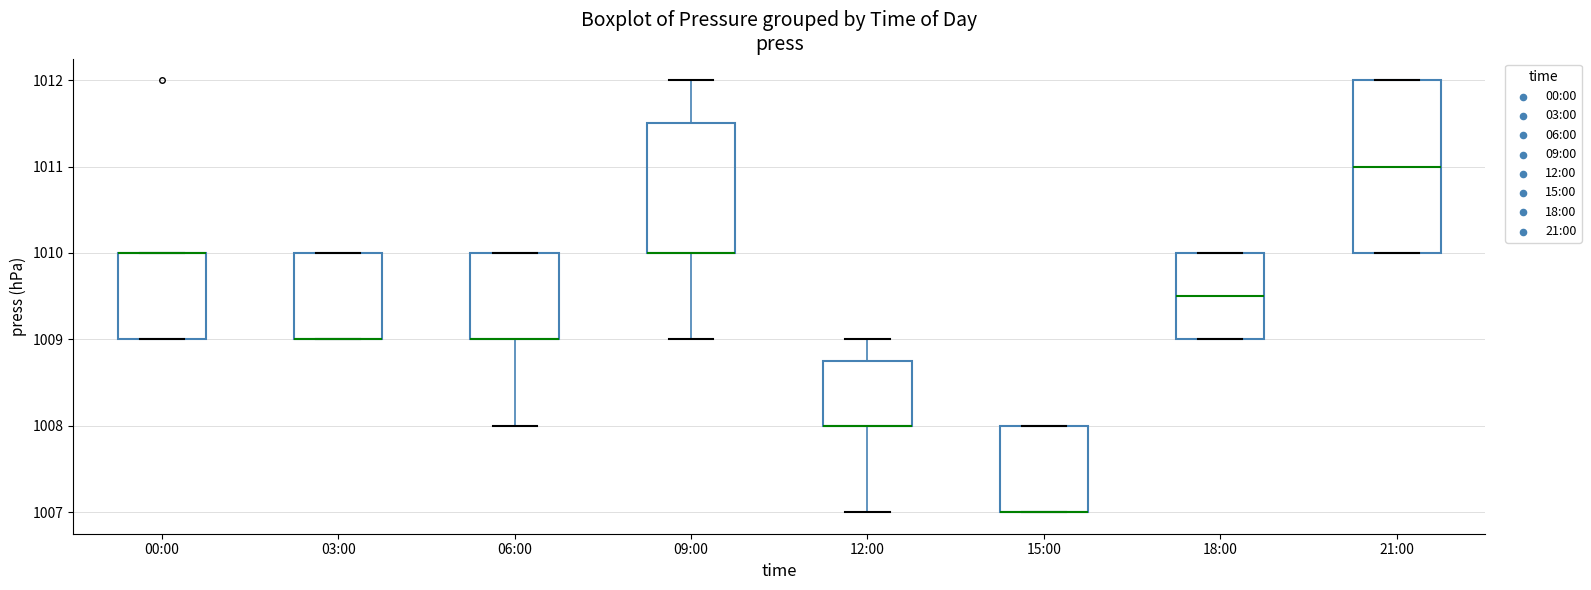

Reading left to right, transcribe this box plot: for each box, give where its median line is, the range the box spans, and where its two whiskers end, as read against the y-axis. The values are not printed on the chart, so give them approximately, as read against the axis.

00:00: median 1010.0 (drawn on the box's upper edge), box 1009.0 to 1010.0, whiskers 1009.0 to 1010.0
03:00: median 1009.0 (drawn on the box's lower edge), box 1009.0 to 1010.0, whiskers 1009.0 to 1010.0
06:00: median 1009.0 (drawn on the box's lower edge), box 1009.0 to 1010.0, whiskers 1008.0 to 1010.0
09:00: median 1010.0 (drawn on the box's lower edge), box 1010.0 to 1011.5, whiskers 1009.0 to 1012.0
12:00: median 1008.0 (drawn on the box's lower edge), box 1008.0 to 1008.8, whiskers 1007.0 to 1009.0
15:00: median 1007.0 (drawn on the box's lower edge), box 1007.0 to 1008.0, whiskers 1007.0 to 1008.0
18:00: median 1009.5, box 1009.0 to 1010.0, whiskers 1009.0 to 1010.0
21:00: median 1011.0, box 1010.0 to 1012.0, whiskers 1010.0 to 1012.0